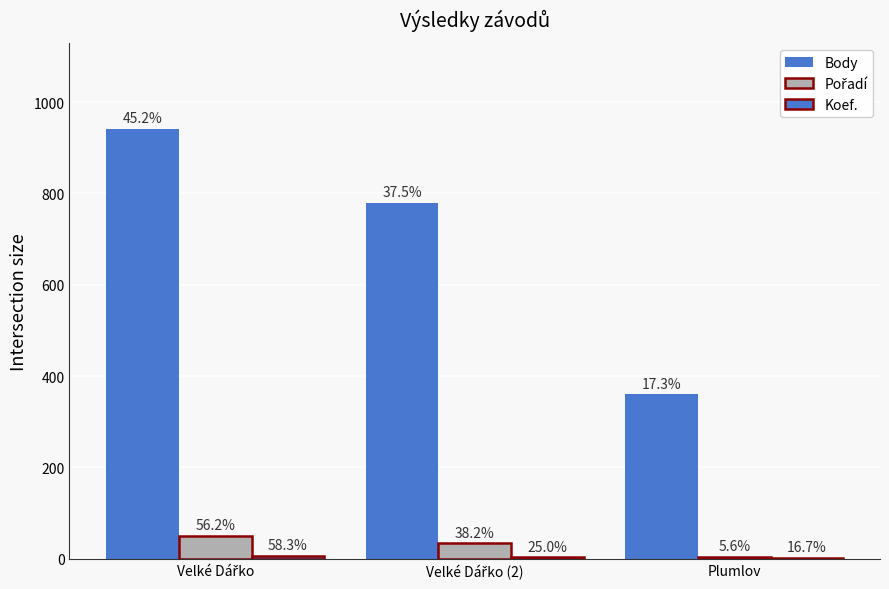

What is the value of the Pořadí bar at the 1st from the left?

50